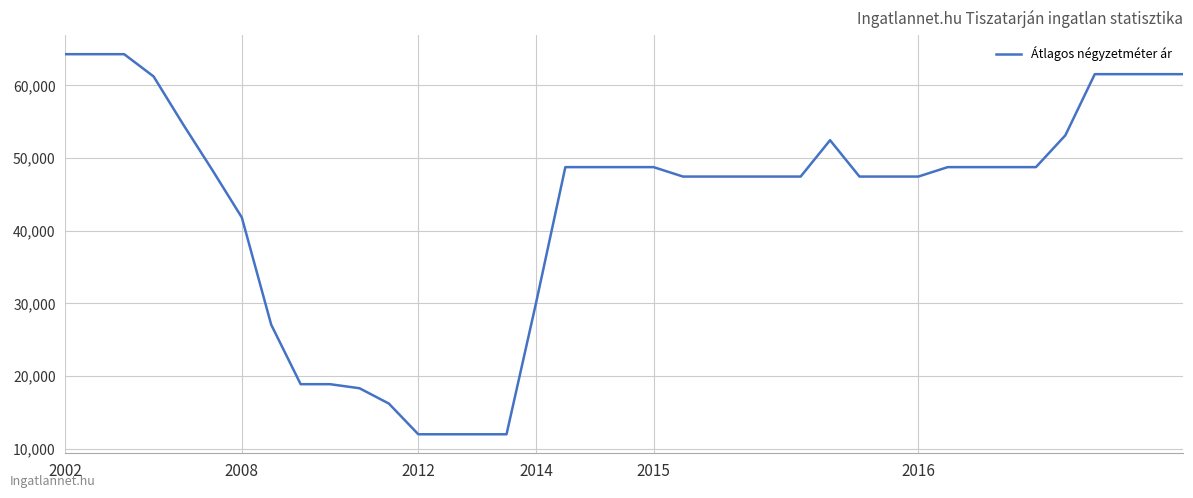

Reading left to right, extract all data points from this chart.

64285	64285	64285	61224	54659	48333	41825	27063	18889	18889	18333	16222	12000	12000	12000	12000	30000	48750	48750	48750	48750	47451	47451	47451	47451	47451	52451	47451	47451	47451	48750	48750	48750	48750	53125	61538	61538	61538	61538